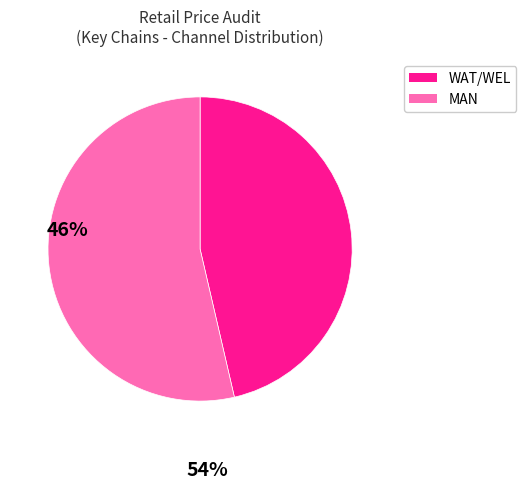

Which slice is the largest?

MAN